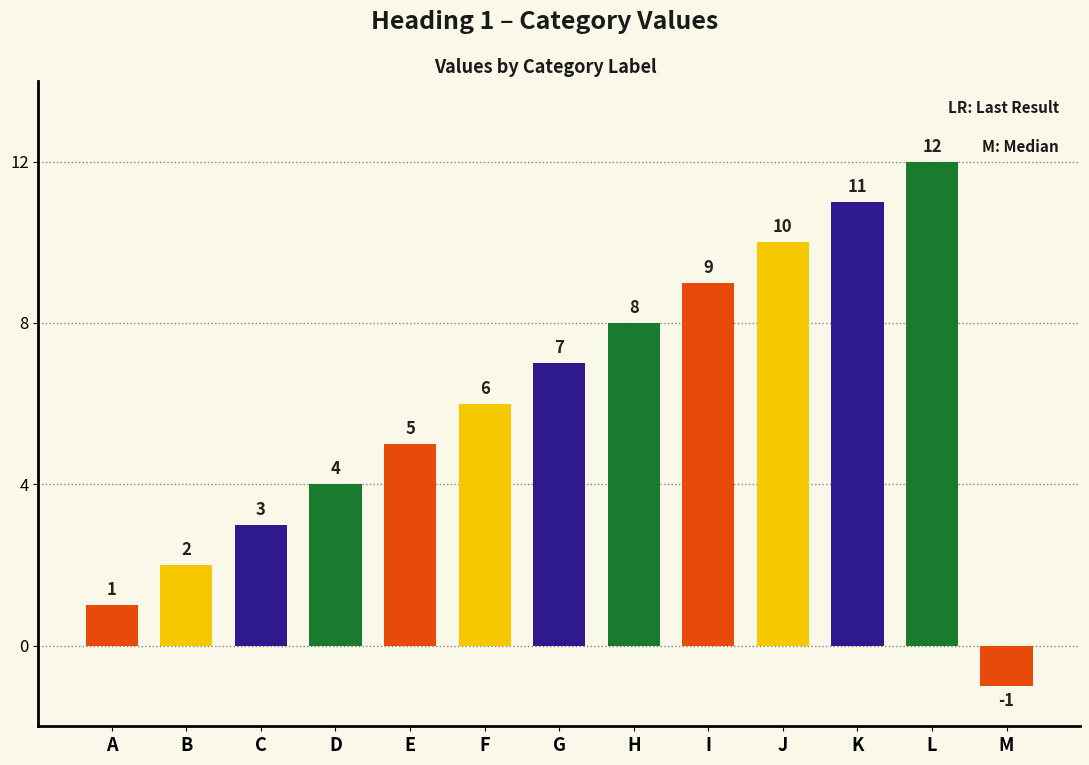

Reading right to left, what are all the values shown in this chart?

M=-1	L=12	K=11	J=10	I=9	H=8	G=7	F=6	E=5	D=4	C=3	B=2	A=1